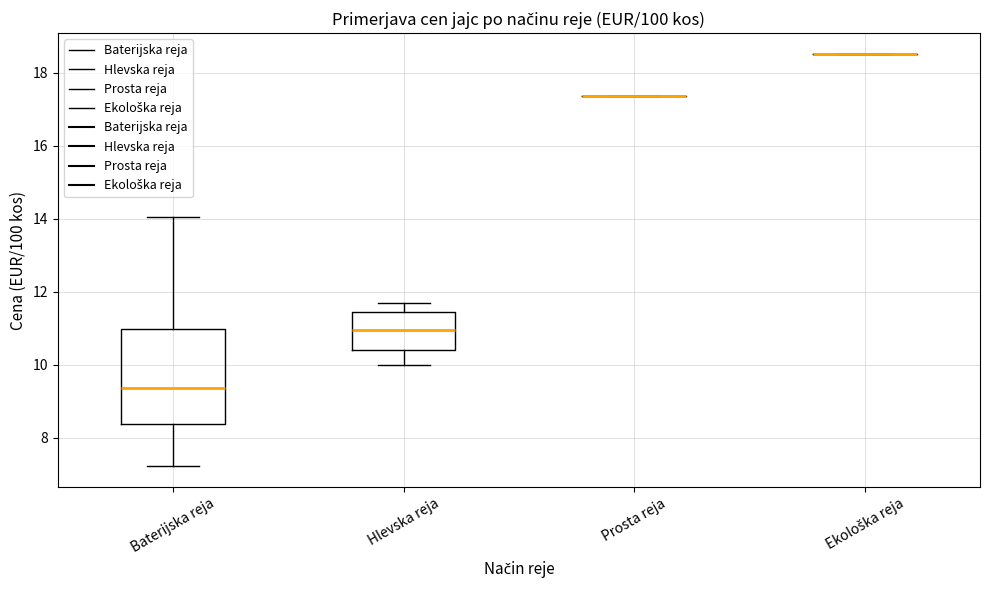

Reading left to right, read every box against the y-axis: the position of its median line, the range the box covers, and the ends of its whiskers. The values are not printed on the chart, so give them approximately, as read against the axis.

Baterijska reja: median 9.4, box 8.4 to 11.0, whiskers 7.2 to 14.0
Hlevska reja: median 11.0, box 10.4 to 11.4, whiskers 10.0 to 11.8
Prosta reja: box collapsed to a line at 17.4, whiskers 17.4 to 17.4
Ekološka reja: box collapsed to a line at 18.6, whiskers 18.6 to 18.6